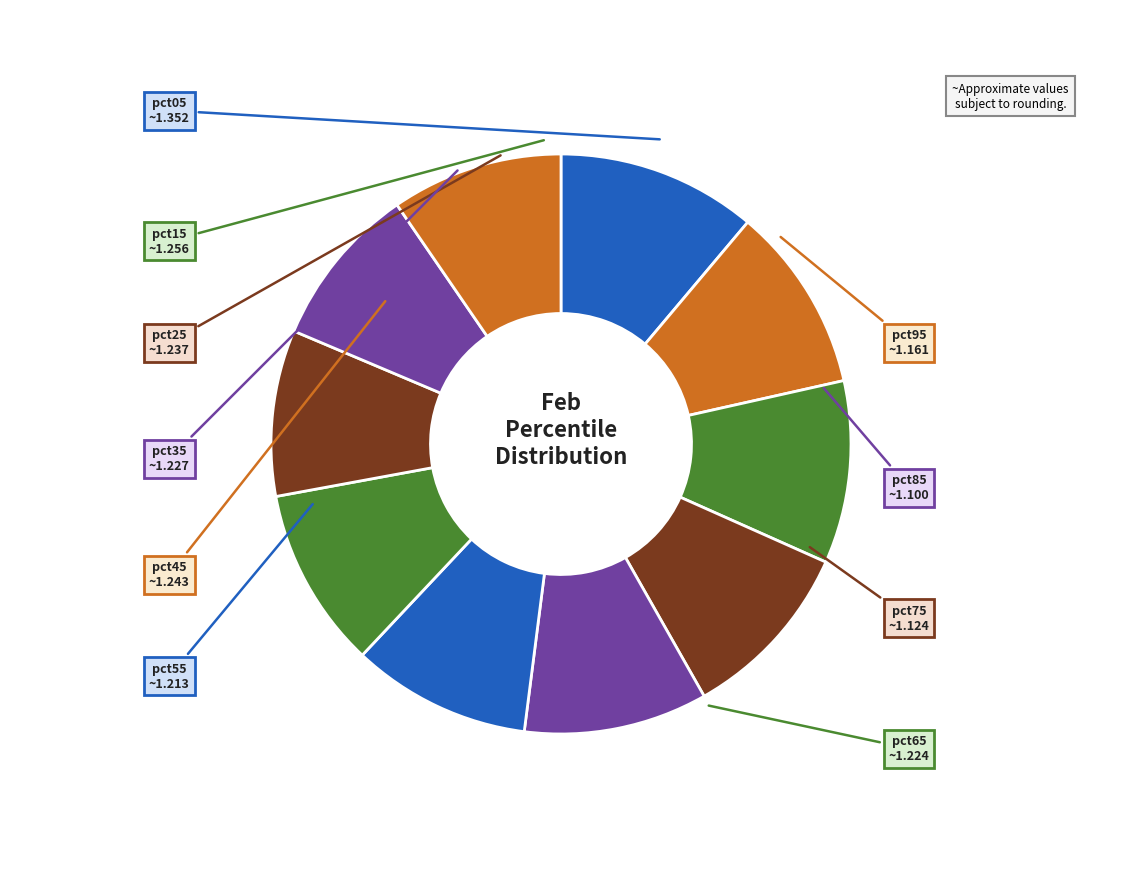

Does any single category account for the majority?

No